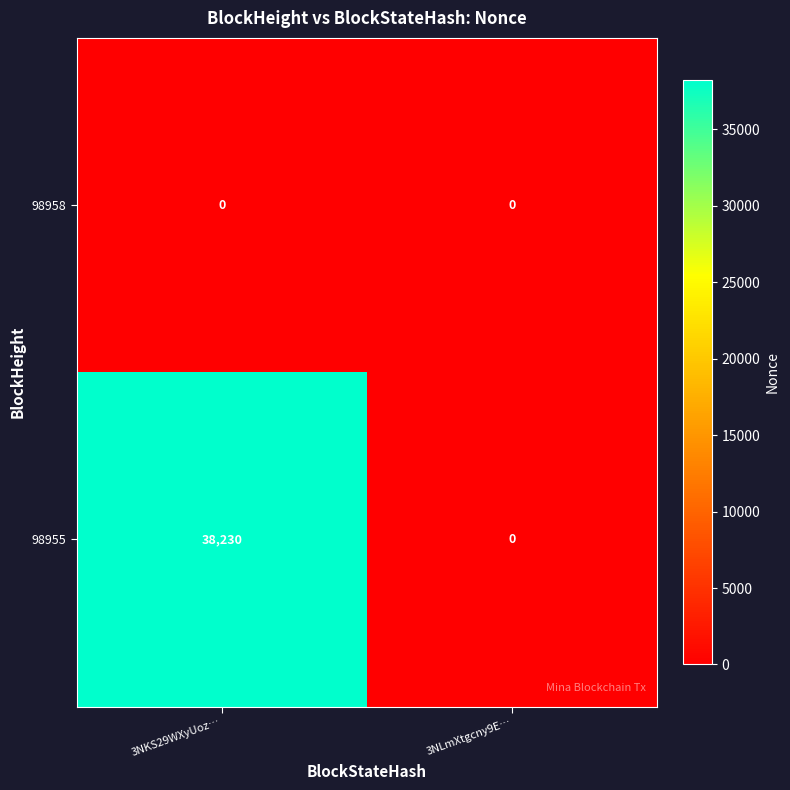

At 3NKS29WXyUoz…, list the series in order from smallest to largest.

98958, 98955